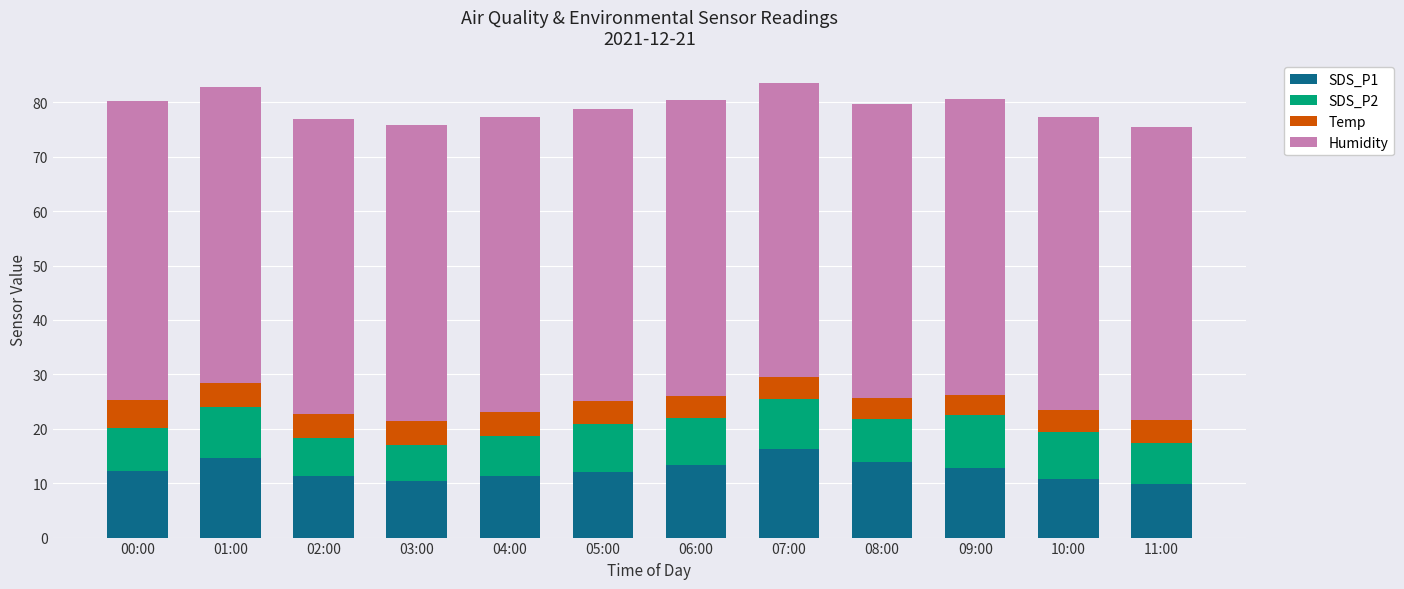

What is the maximum value for SDS_P1?

16.3